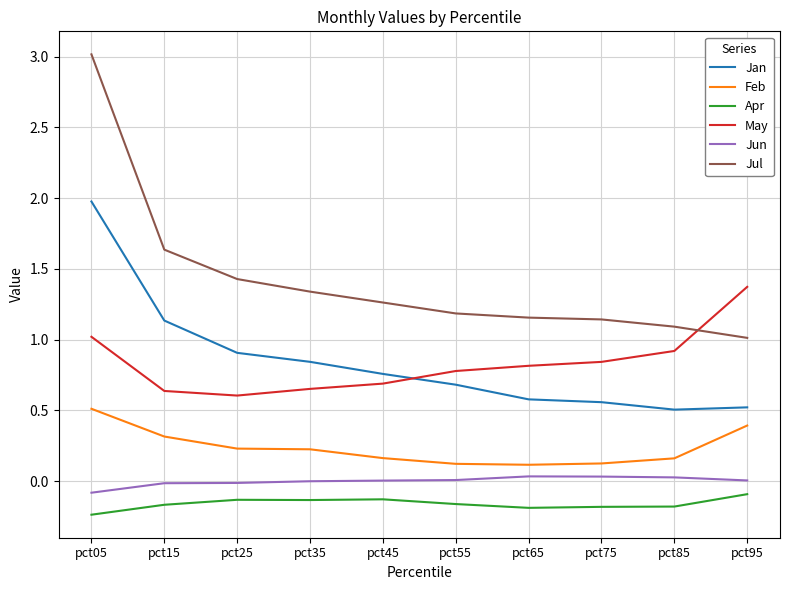

Which series has the largest total across all categories?

Jul